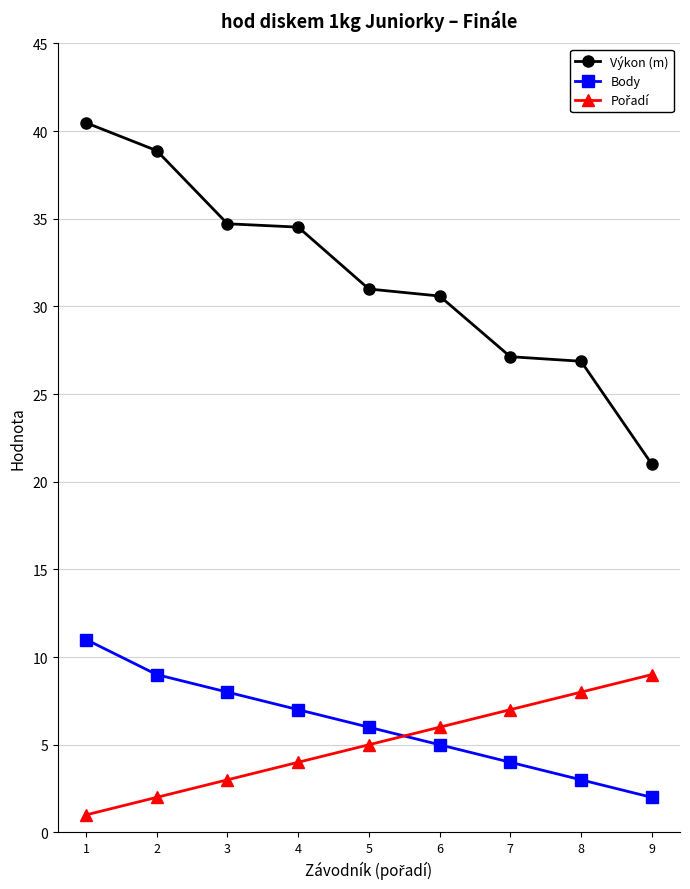

How many data points in Body are less than 6?

4